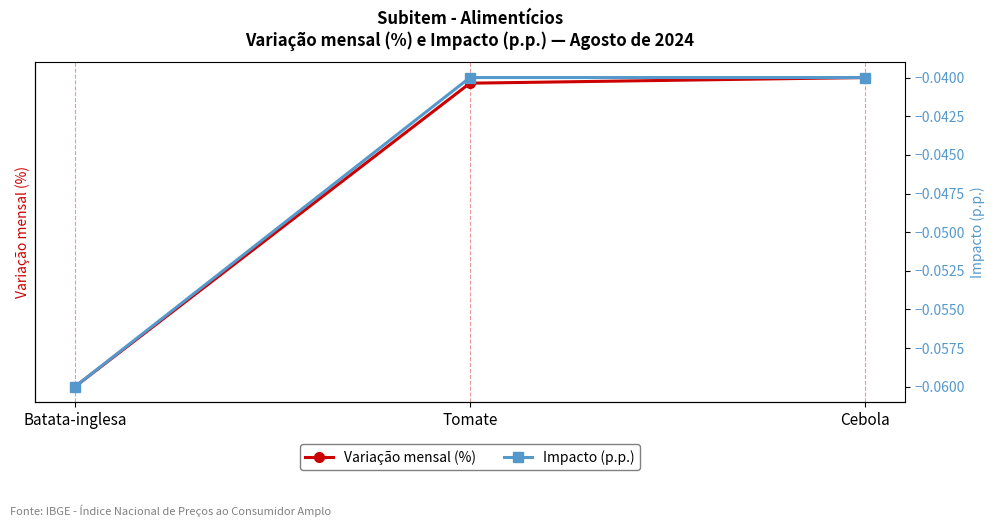

Which series has the largest range (max minus min)?

Variação mensal (%)